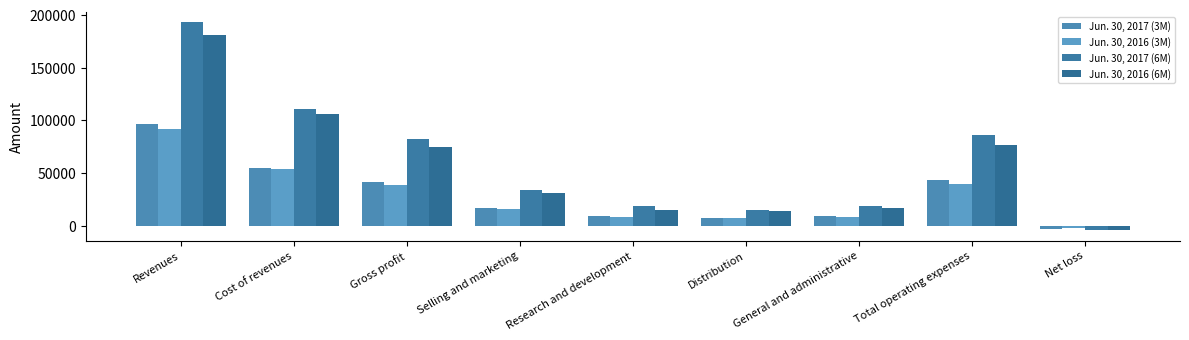

What is the difference between the maximum and minimum values in the Jun. 30, 2017 (6M) series?

197165